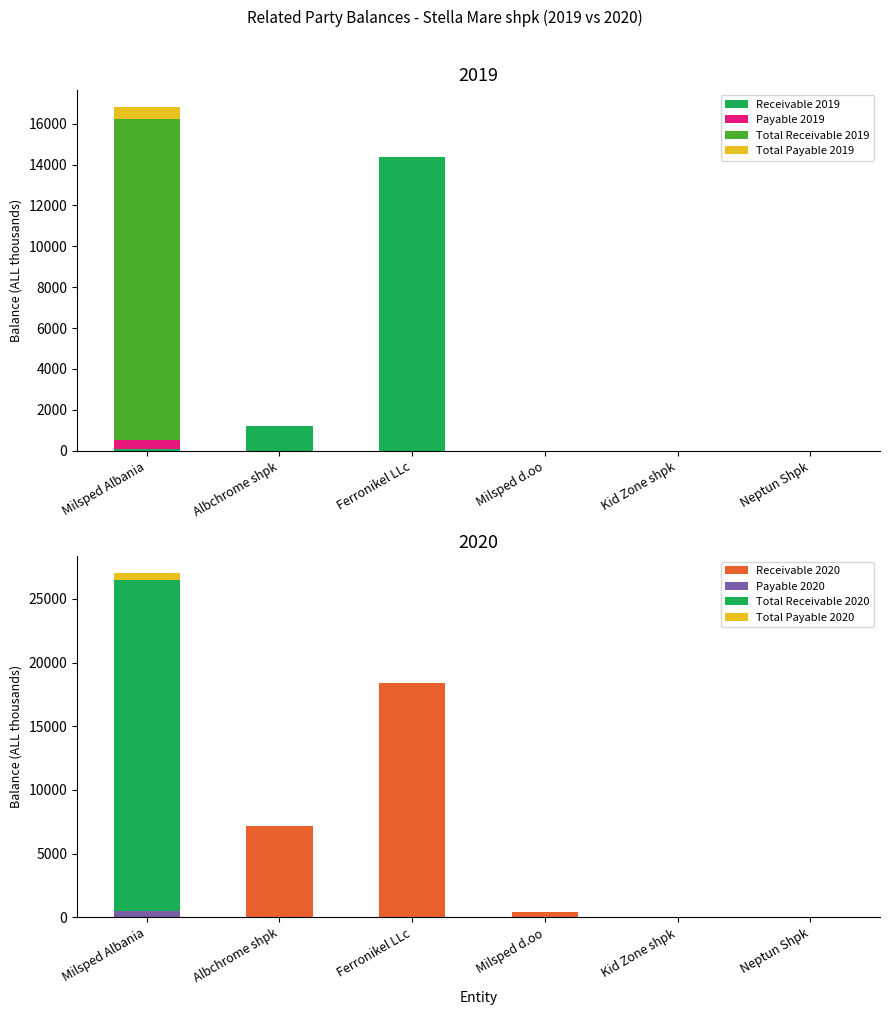

How many groups of bars are there?

6